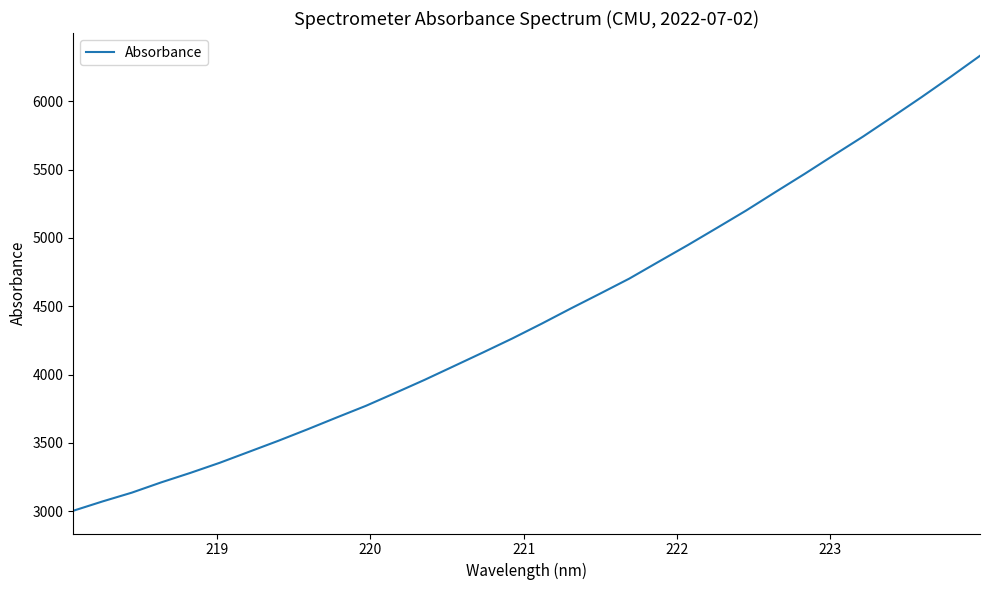

What is the smallest value displayed?

3003.9